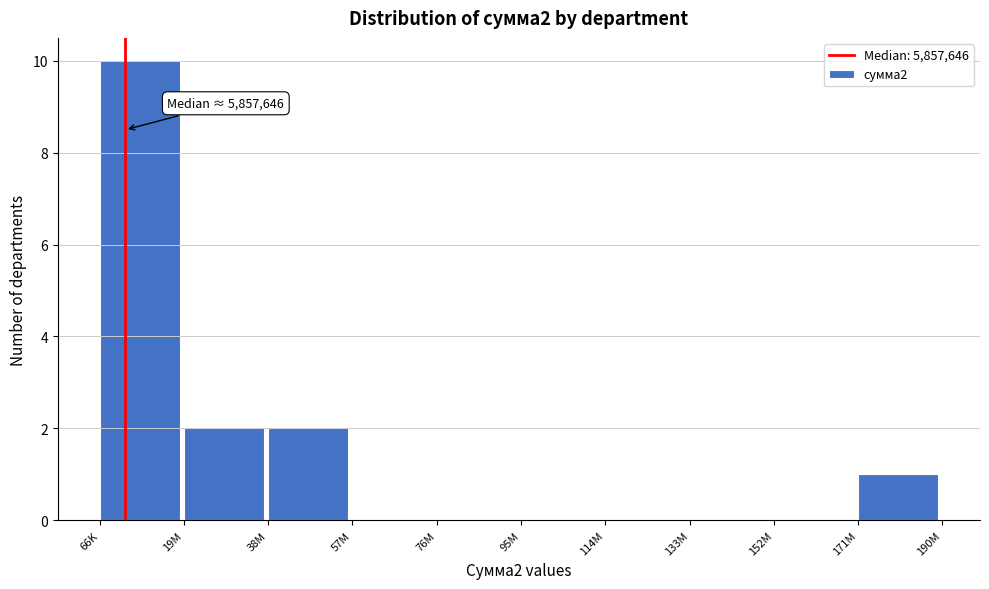

Reading right to left, what are all the values shown in this chart?

171M=1	152M=0	133M=0	114M=0	95M=0	76M=0	57M=0	38M=2	19M=2	66K=10